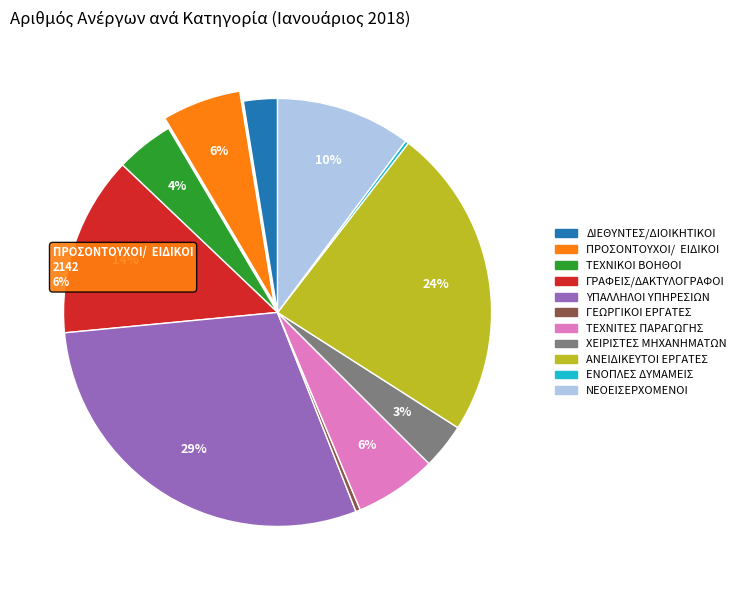

What is the largest slice in the pie chart?

ΥΠΑΛΛΗΛΟΙ ΥΠΗΡΕΣΙΩΝ